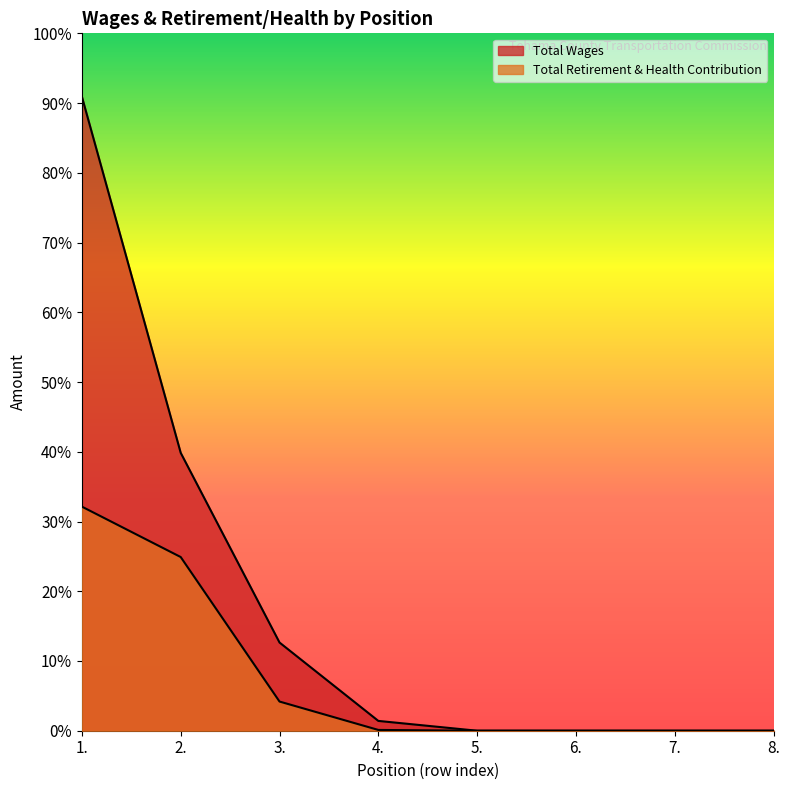

Which series has the widest spread of values?

Total Wages